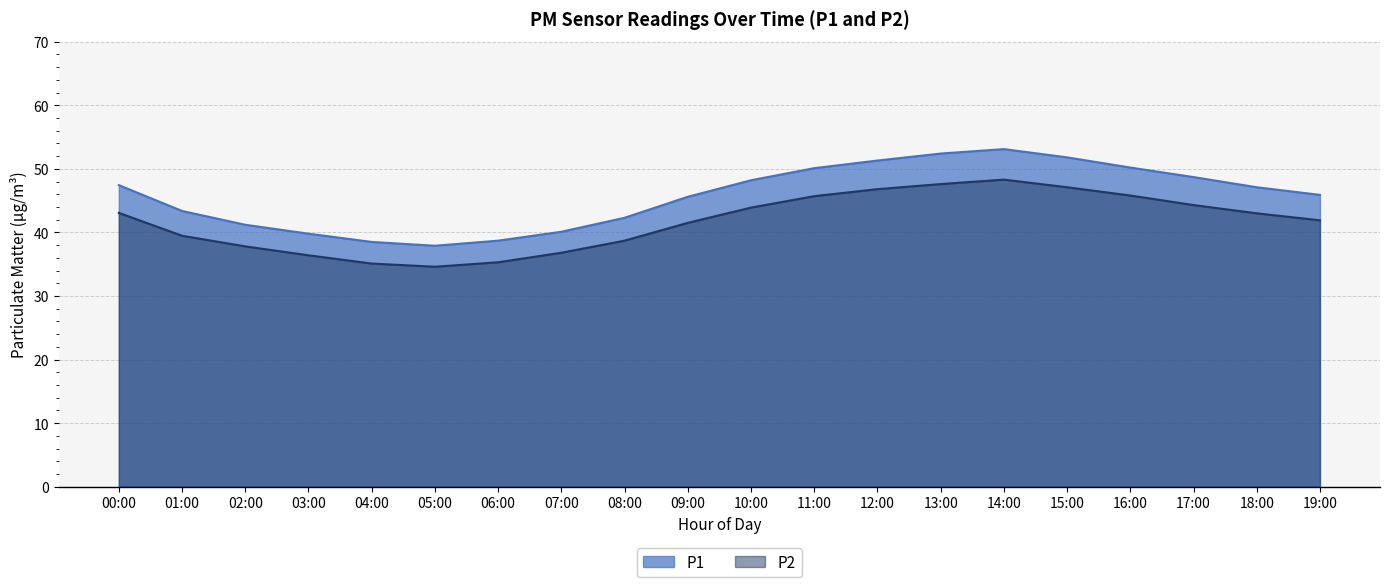

Reading right to left, list all the values displayed in this chart.

P1: 19:00=45.9	18:00=47.1	17:00=48.7	16:00=50.2	15:00=51.8	14:00=53.1	13:00=52.4	12:00=51.3	11:00=50.1	10:00=48.2	09:00=45.6	08:00=42.3	07:00=40.1	06:00=38.7	05:00=37.9	04:00=38.5	03:00=39.8	02:00=41.2	01:00=43.4	00:00=47.4
P2: 19:00=41.9	18:00=43.0	17:00=44.3	16:00=45.8	15:00=47.1	14:00=48.3	13:00=47.6	12:00=46.8	11:00=45.7	10:00=43.9	09:00=41.5	08:00=38.7	07:00=36.8	06:00=35.3	05:00=34.6	04:00=35.1	03:00=36.4	02:00=37.8	01:00=39.5	00:00=43.1